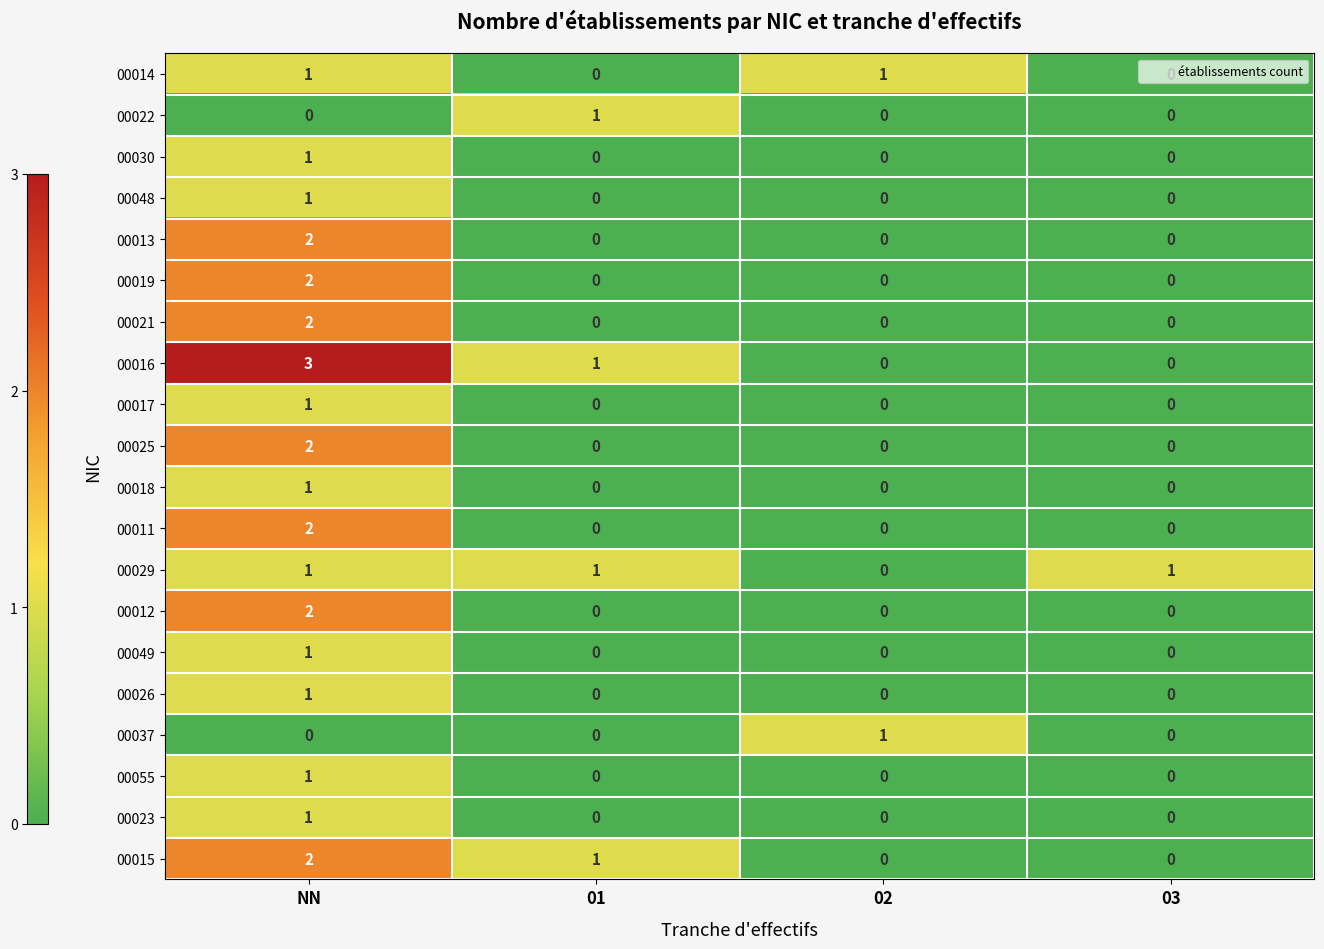

How many distinct data groups are displayed?

20